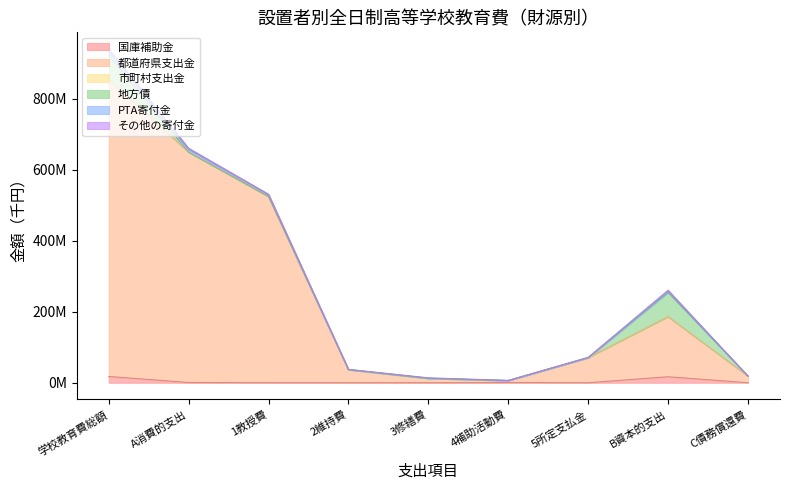

What is the value of the 都道府県支出金 point at the 2nd from the left?

649232072